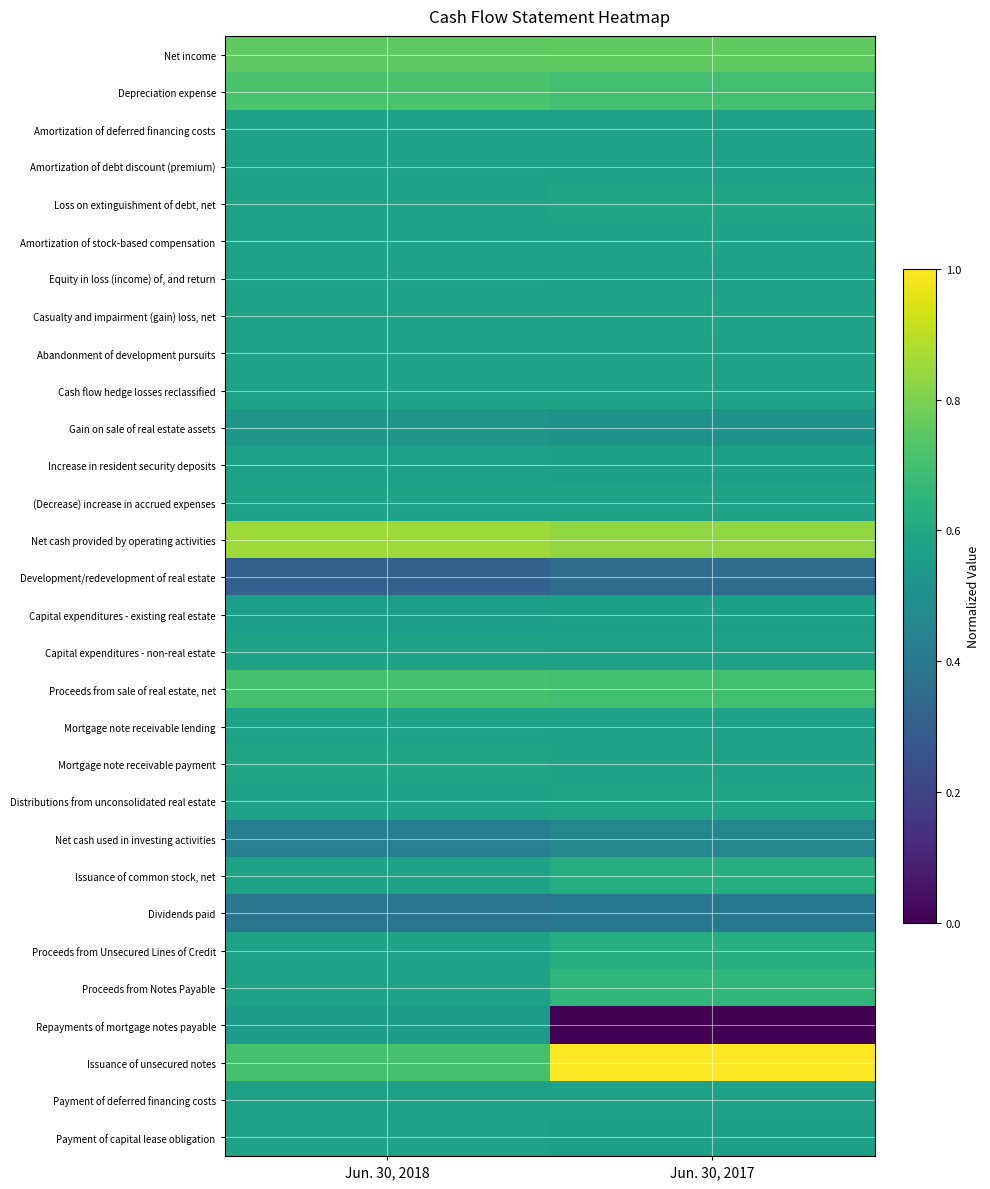

At how many categories does at least one series exceed 0?

2